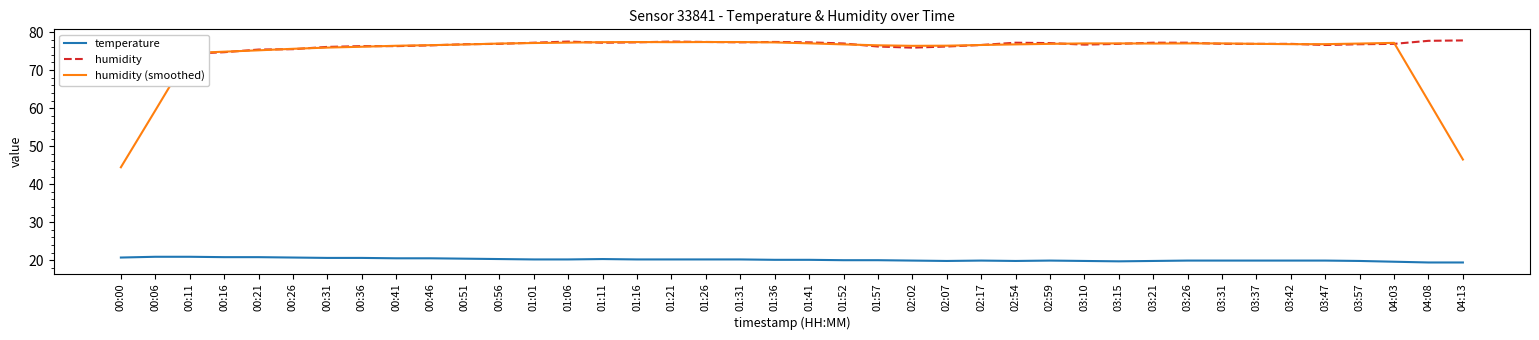

What is the difference between the humidity values at 00:31 and 00:41?

0.2